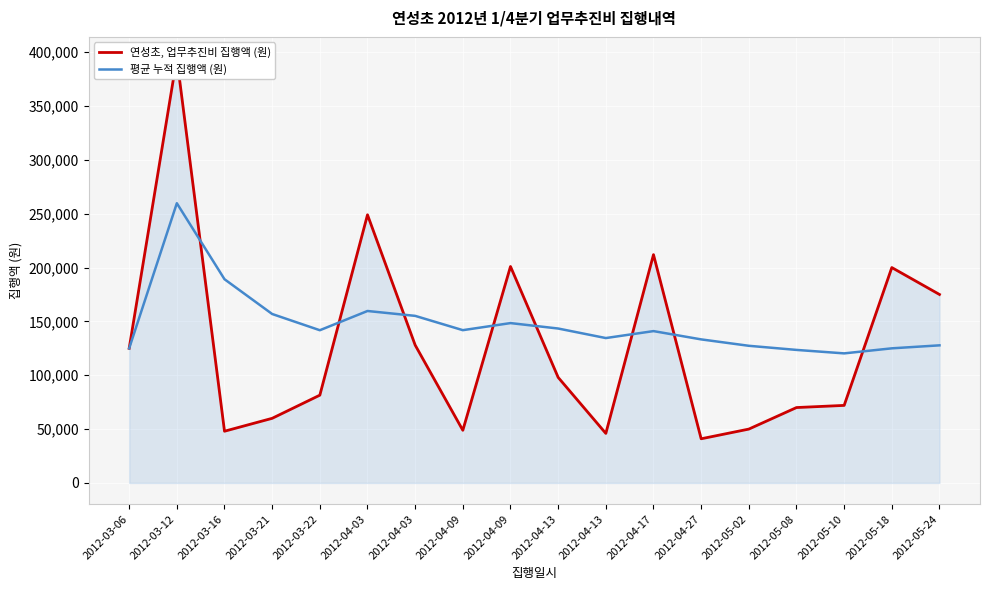

What is the value of the 평균 누적 집행액 (원) point at the 13th from the left?

133299.2